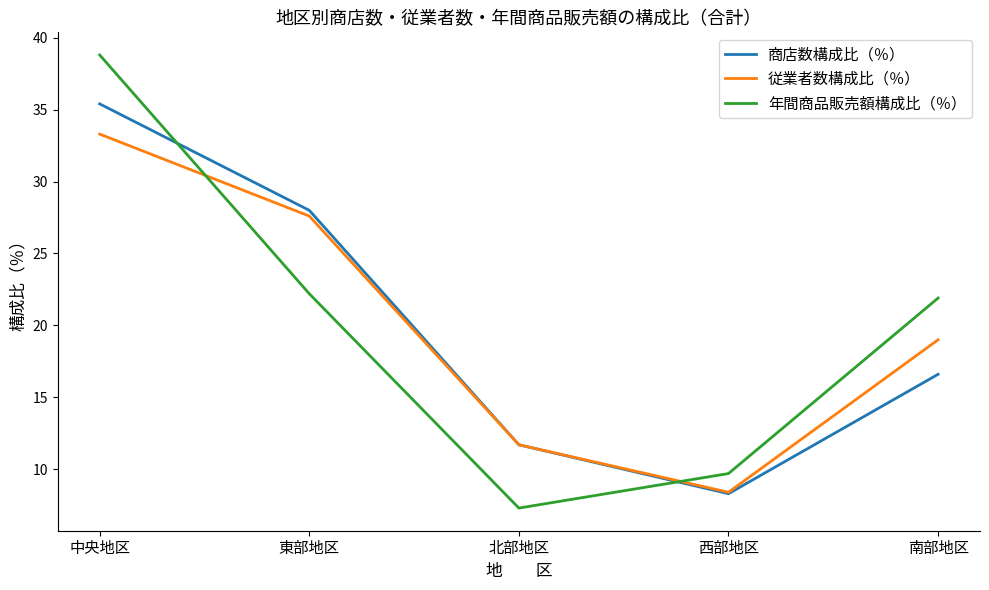

Reading left to right, what are all the values shown in this chart?

商店数構成比（％）: 35.4	28.0	11.7	8.3	16.6
従業者数構成比（％）: 33.3	27.6	11.7	8.4	19.0
年間商品販売額構成比（％）: 38.8	22.2	7.3	9.7	21.9